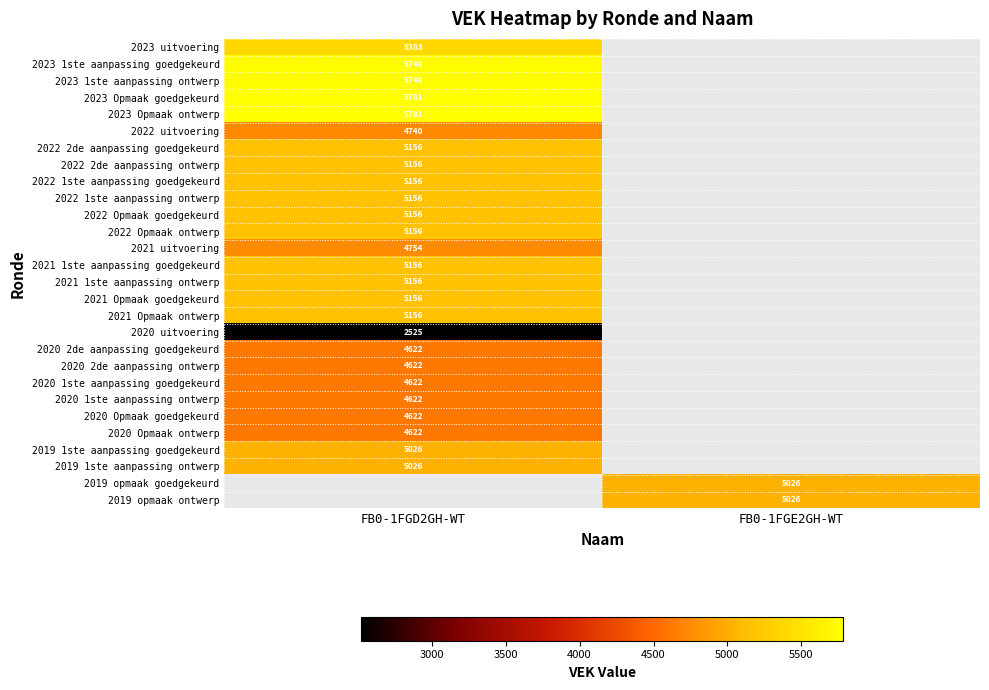

Is it true that 2019 1ste aanpassing ontwerp equals 1319 at FB0-1FGD2GH-WT?

False